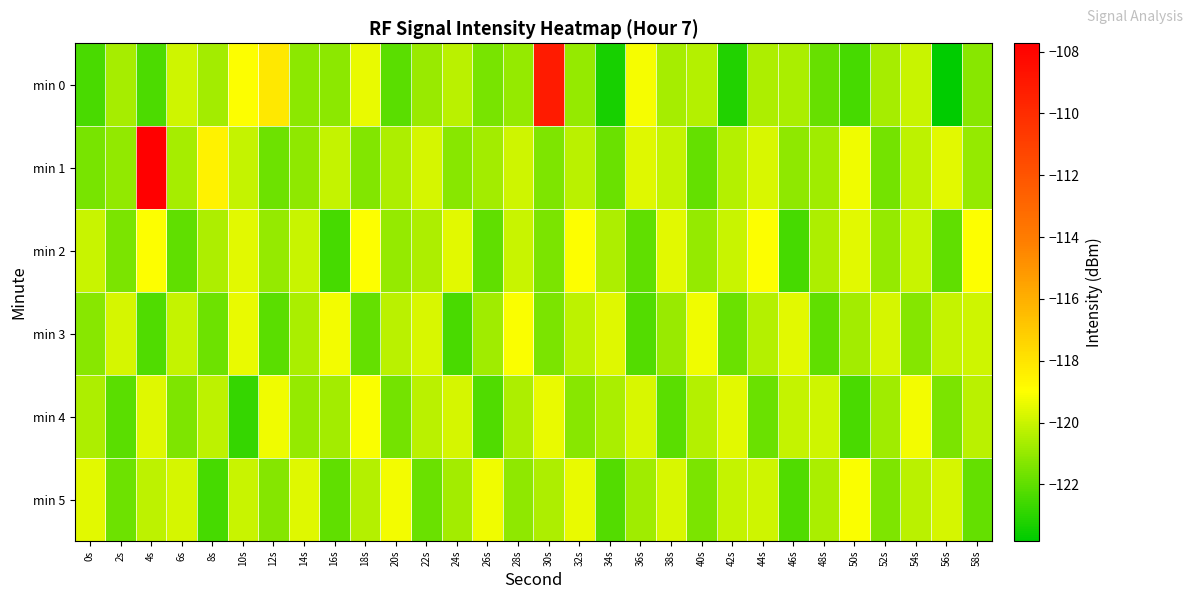

What is the greatest value displayed?

-107.7